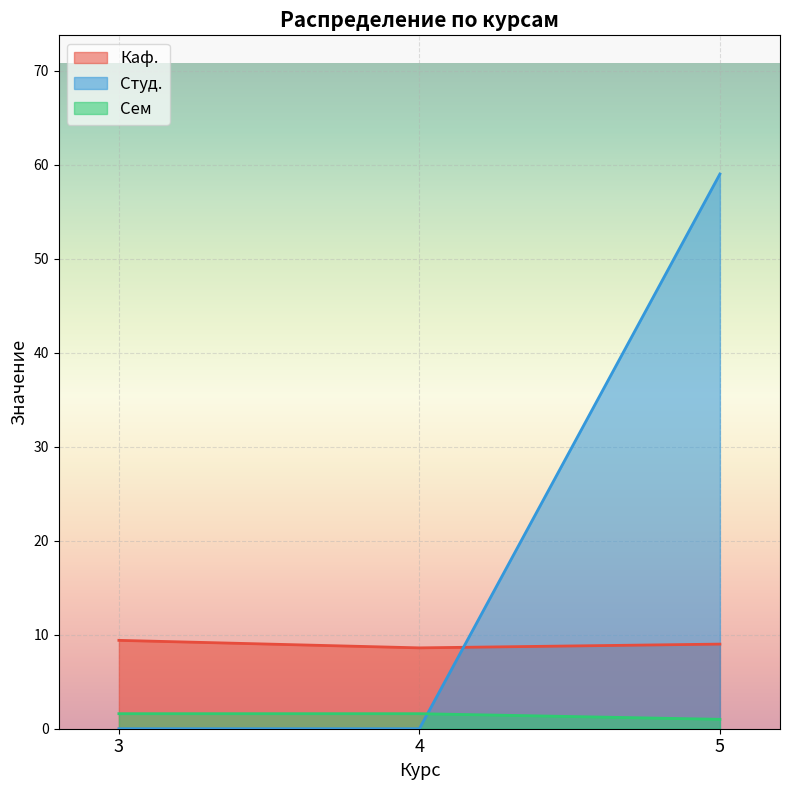

What are all the series names shown in the legend?

Каф., Студ., Сем